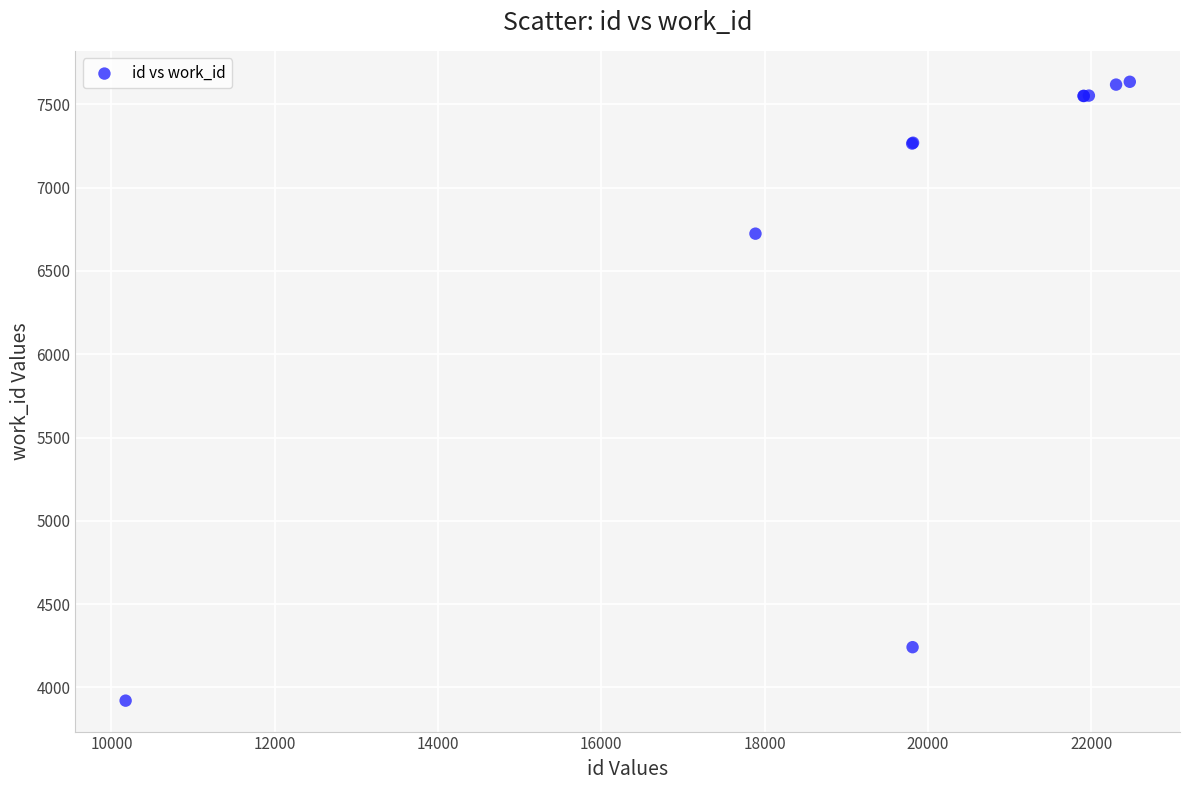

What Y value in the scatter plot is closest to 5778?

6724